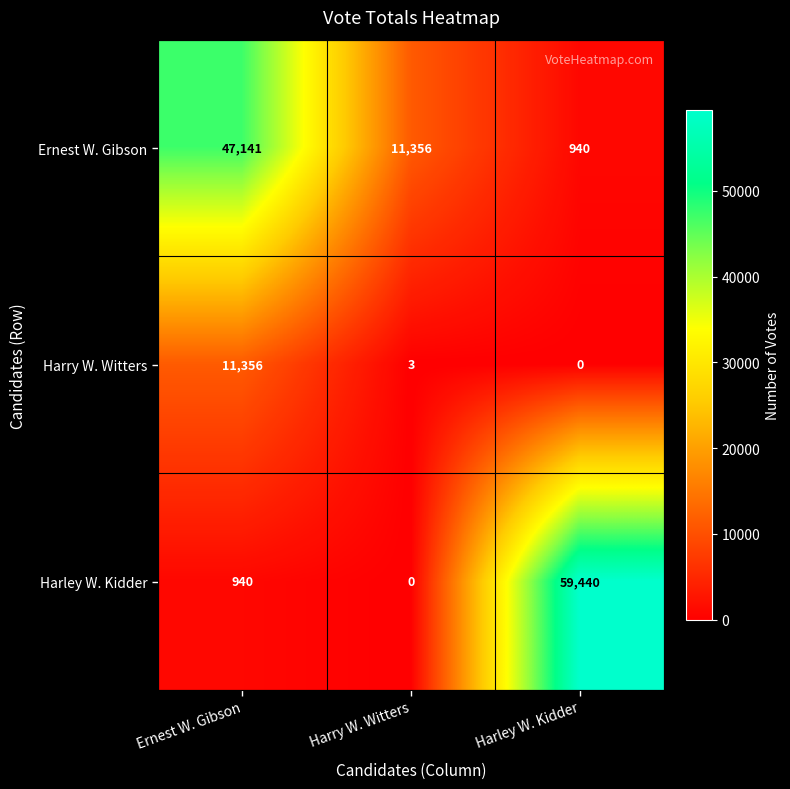

True or false: Harry W. Witters has a value of 3 at Harry W. Witters.

True